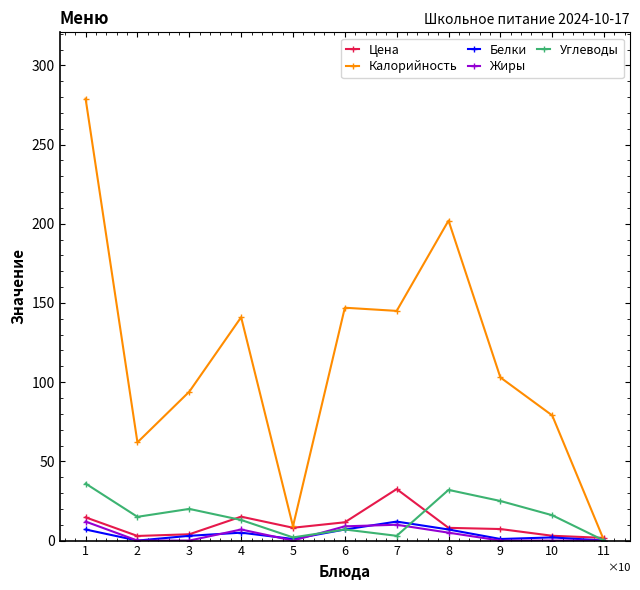

At which category does Цена reach its first local peak?

4